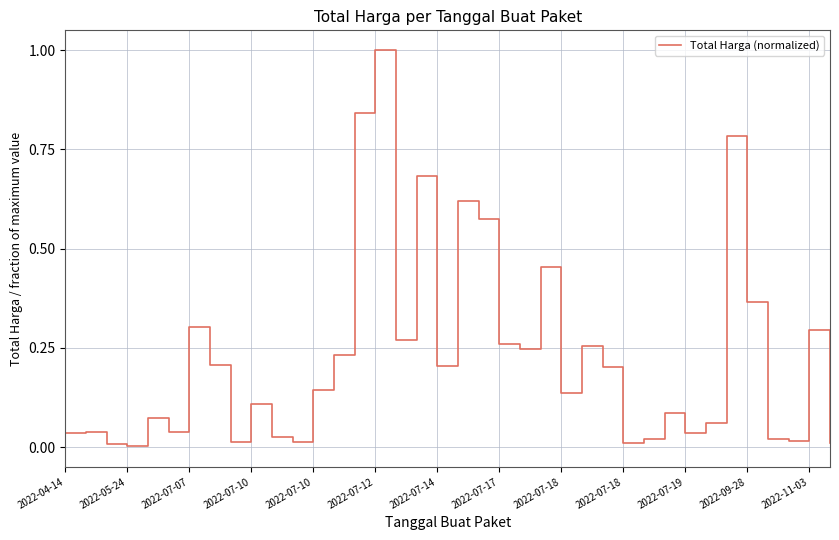

What is the maximum value shown in the chart?

1.0